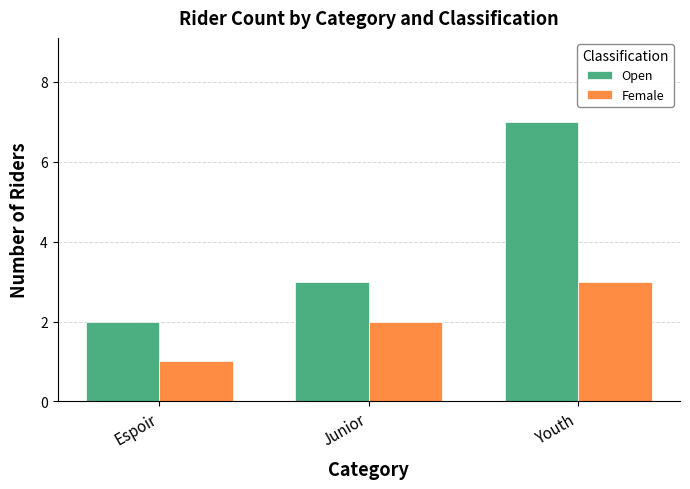

Rank the categories by Female value from lowest to highest.

Espoir, Junior, Youth